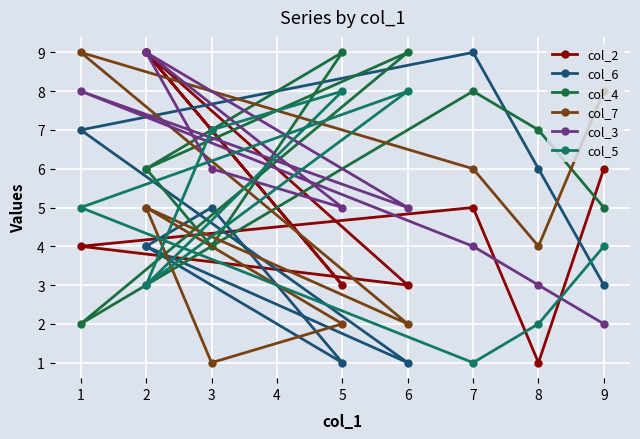

What is the average value of the col_7 series?

5